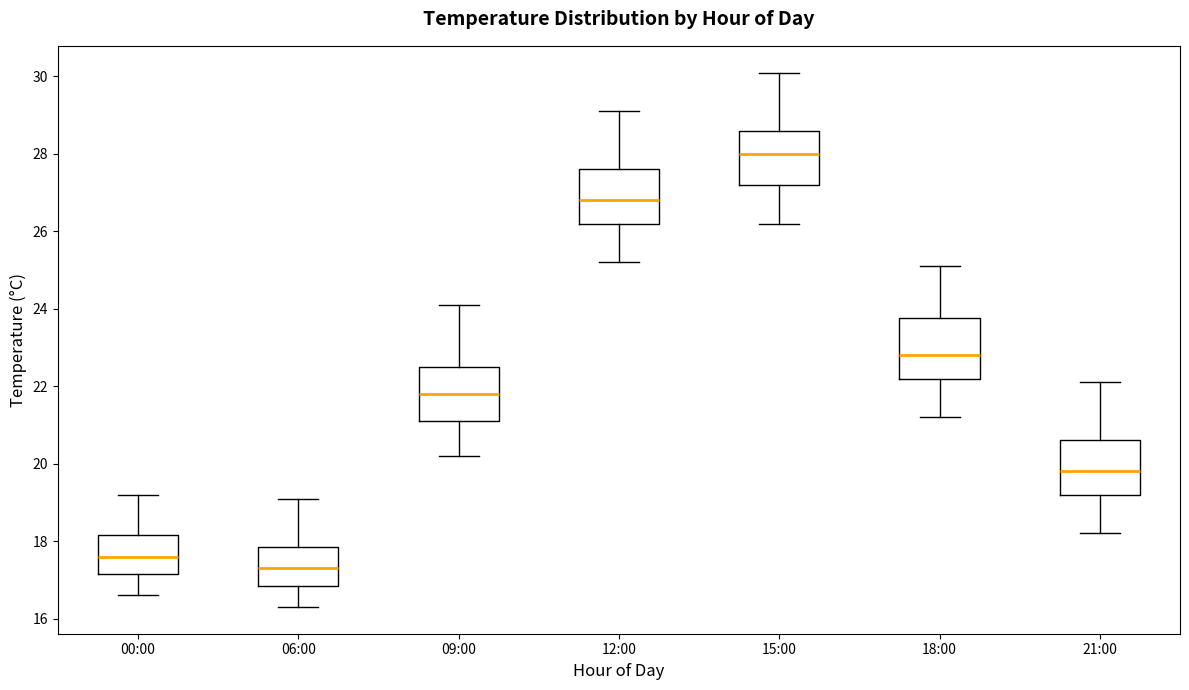

Reading left to right, read every box against the y-axis: the position of its median line, the range the box covers, and the ends of its whiskers. The values are not printed on the chart, so give them approximately, as read against the axis.

00:00: median 17.6, box 17.2 to 18.2, whiskers 16.6 to 19.2
06:00: median 17.4, box 16.8 to 17.8, whiskers 16.4 to 19.2
09:00: median 21.8, box 21.2 to 22.6, whiskers 20.2 to 24.2
12:00: median 26.8, box 26.2 to 27.6, whiskers 25.2 to 29.2
15:00: median 28.0, box 27.2 to 28.6, whiskers 26.2 to 30.2
18:00: median 22.8, box 22.2 to 23.8, whiskers 21.2 to 25.2
21:00: median 19.8, box 19.2 to 20.6, whiskers 18.2 to 22.2